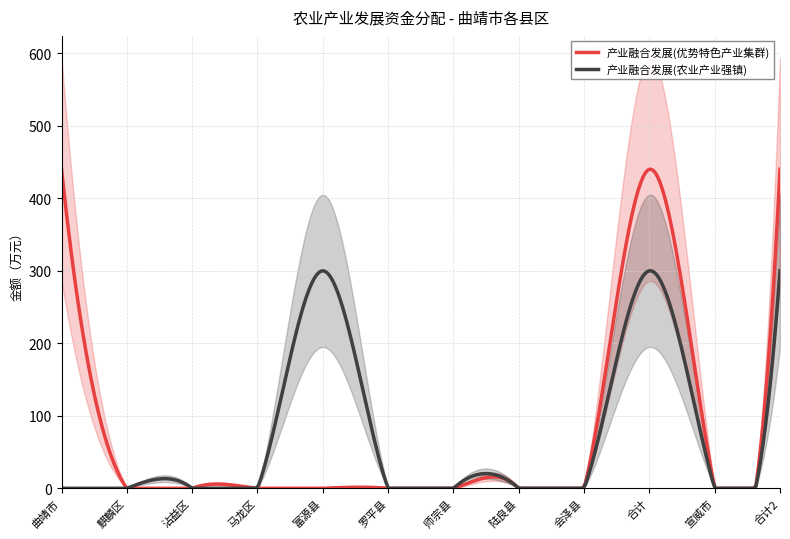

What is the maximum value for 产业融合发展(农业产业强镇)?

300.1